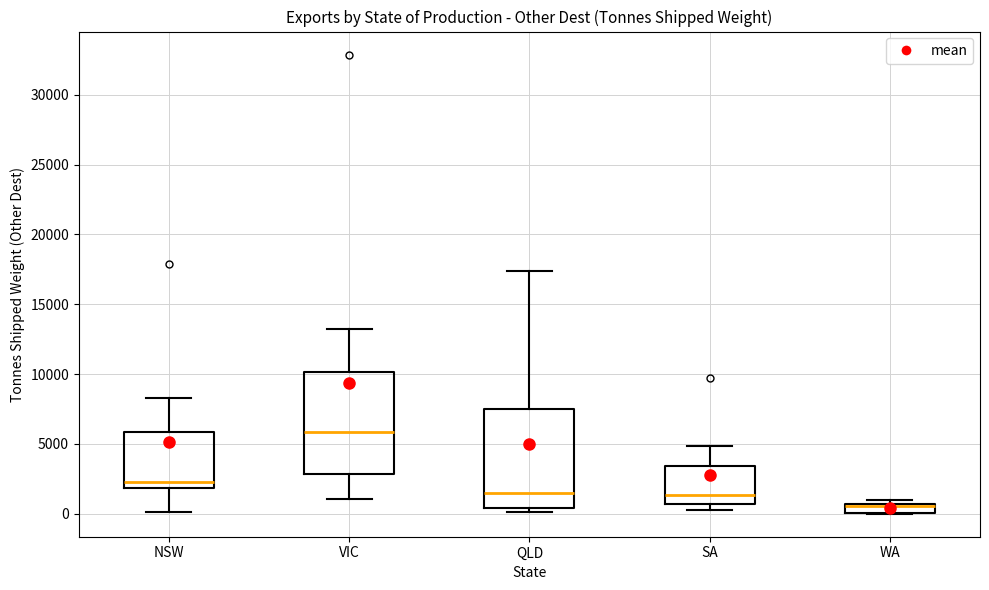

Where is the upper edge of the box for VIC on the y-axis? The values are not printed on the chart, so give them approximately, as read against the axis.

10000